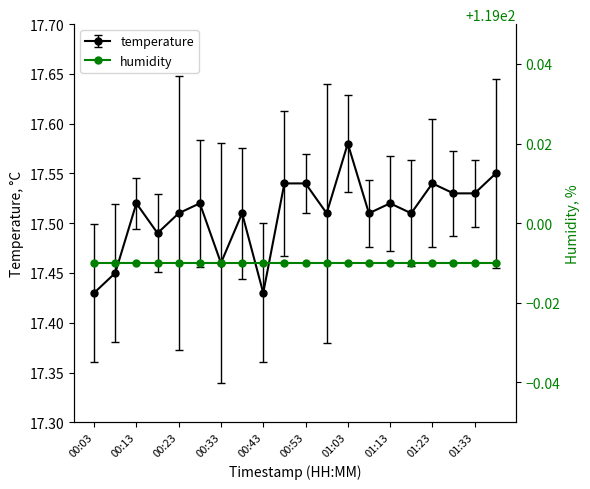

What is the ratio of the value at 01:28 to the value at 00:53?

1.0